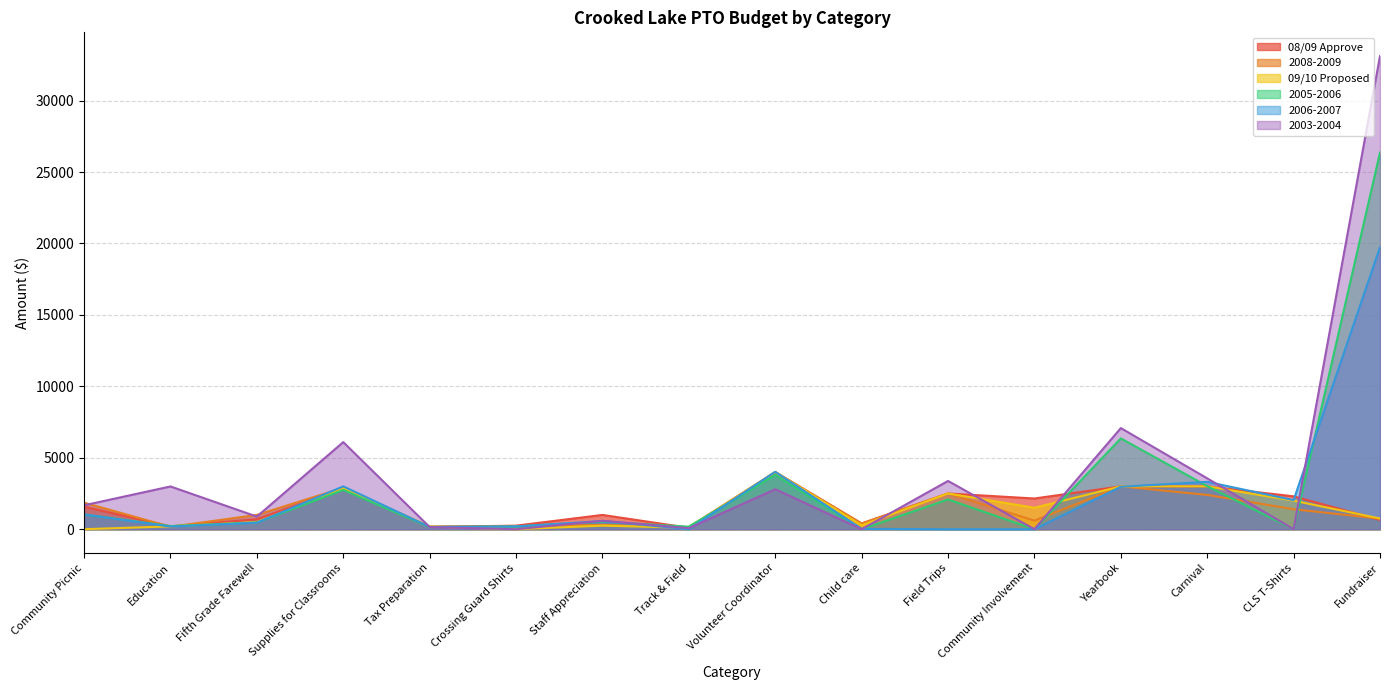

Which series has the largest total across all categories?

2003-2004